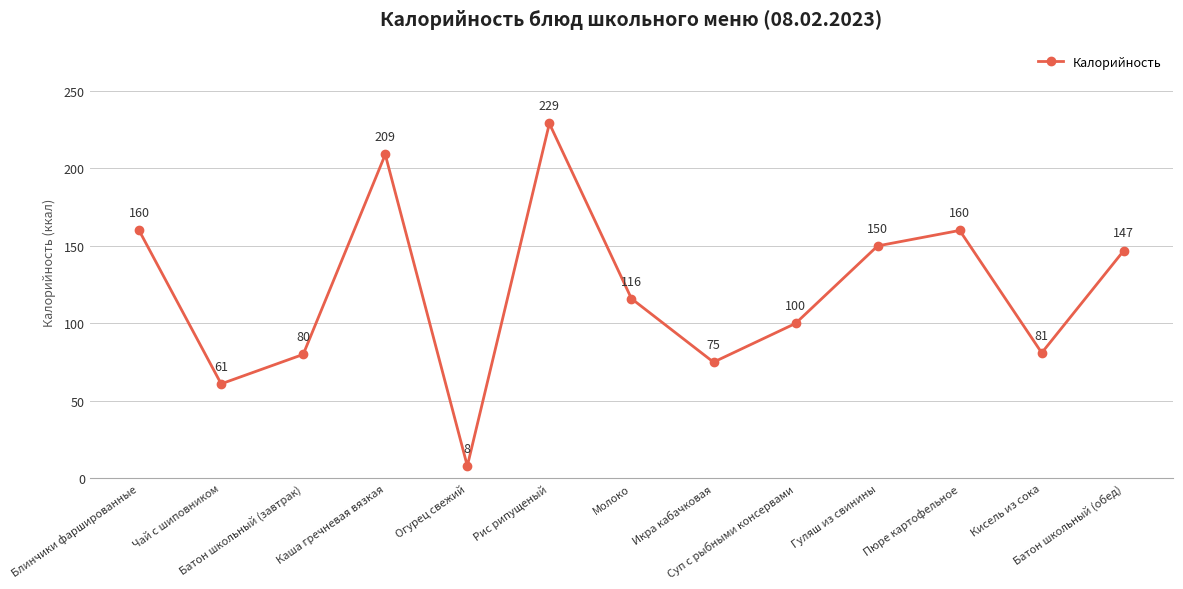

How many categories are shown in the chart?

13